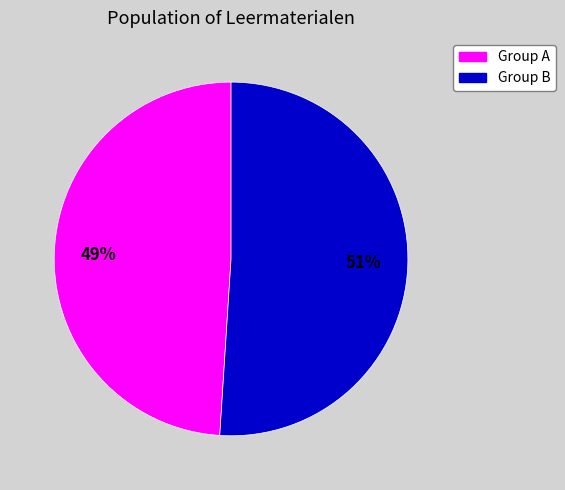

Is there any slice that represents more than half of the pie?

Yes